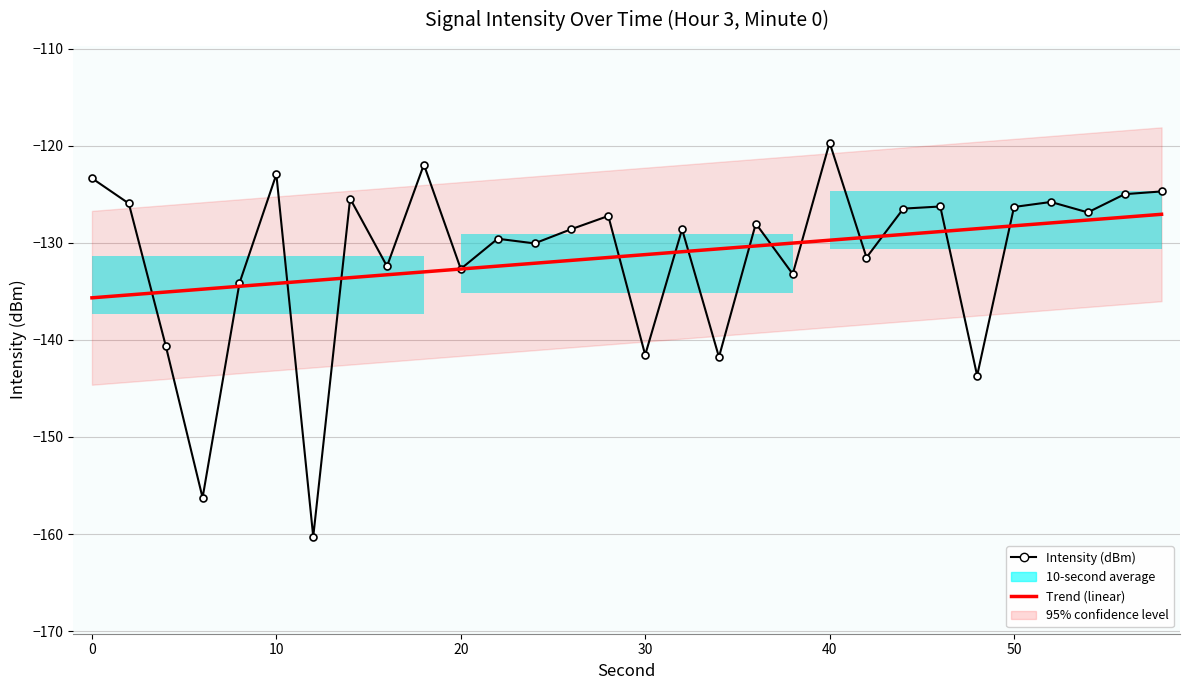

What is the approximate value of Trend (linear) at 0?

-135.7